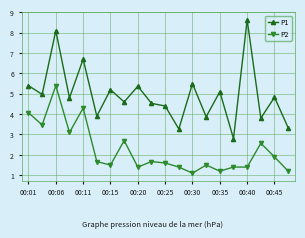

What is the value of the P1 point at the 18th from the left?

3.8